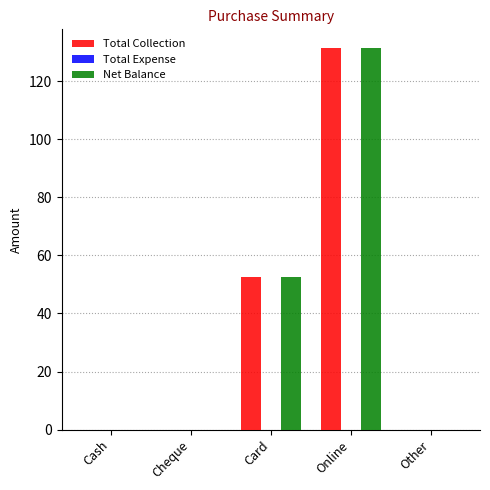

How many categories are shown in the chart?

5